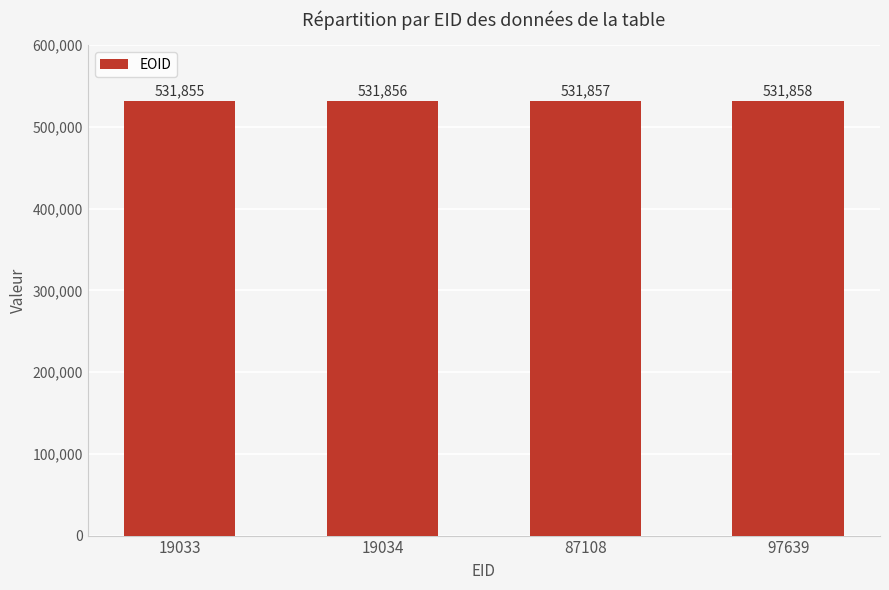

What is the sum of the values at 87108 and 19033?

1063712